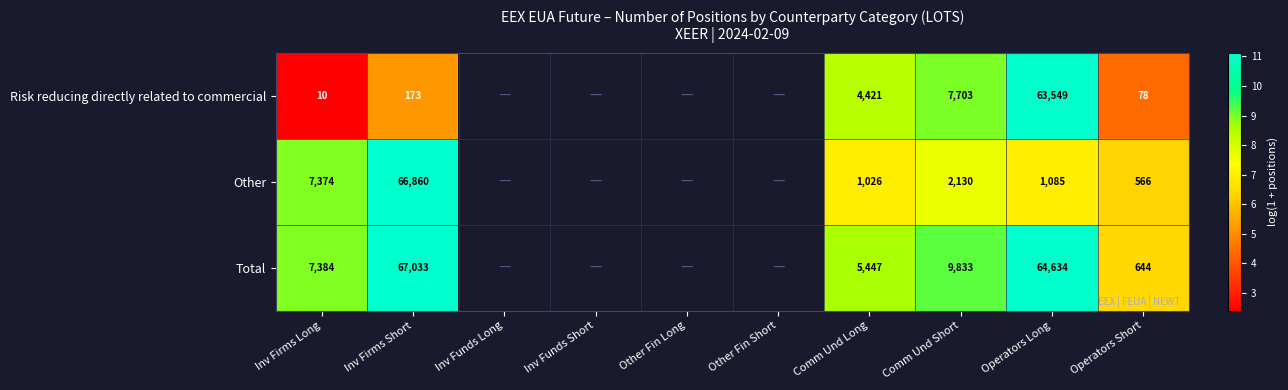

Rank the series at Comm Und Long from highest to lowest value.

Total, Risk reducing directly related to commercial, Other